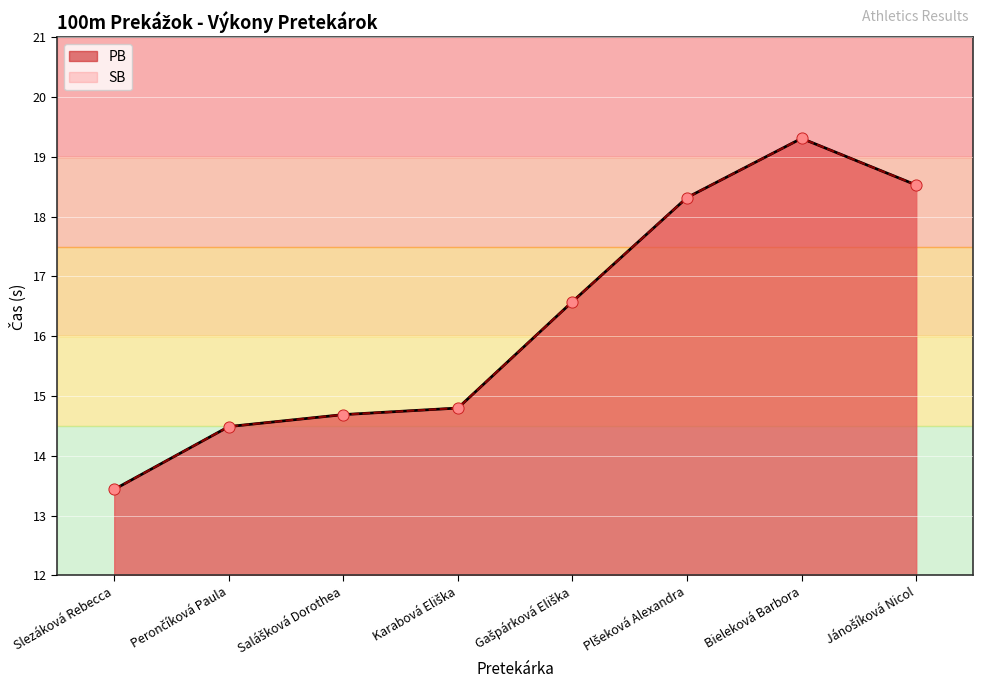

Which series has the largest Y range (max minus min)?

PB